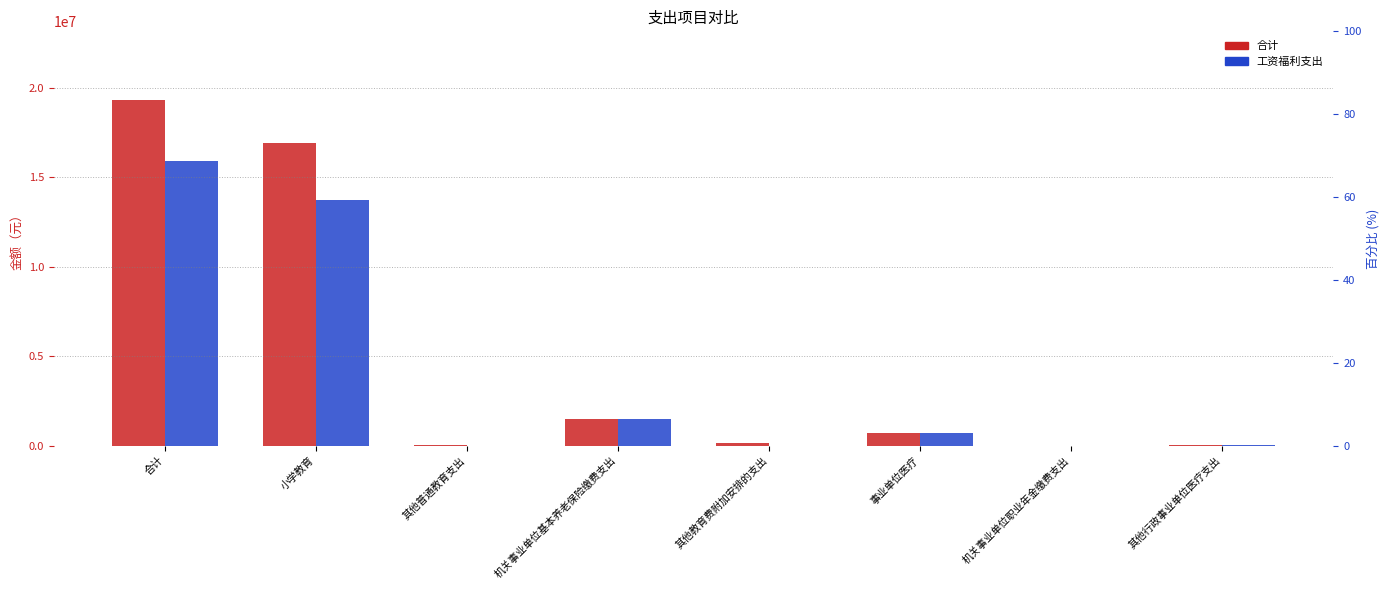

Reading left to right, list all the values displayed in this chart.

合计: 合计=19293459.7	小学教育=16934677.6	其他普通教育支出=11700.0	机关事业单位基本养老保险缴费支出=1469403.5	其他教育费附加安排的支出=149517.5	事业单位医疗=688579.7	机关事业单位职业年金缴费支出=681.3	其他行政事业单位医疗支出=38900.0
工资福利支出: 合计=15934246.1	小学教育=13736681.6	其他普通教育支出=0.0	机关事业单位基本养老保险缴费支出=1469403.5	其他教育费附加安排的支出=0.0	事业单位医疗=688579.7	机关事业单位职业年金缴费支出=681.3	其他行政事业单位医疗支出=38900.0